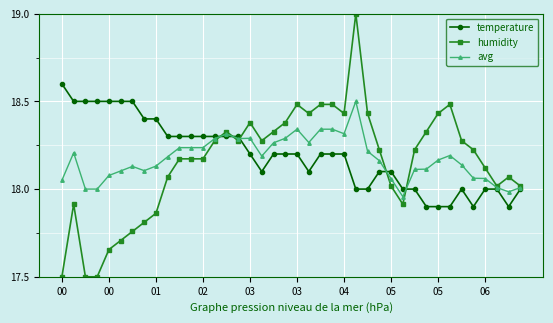

True or false: humidity has more than 2 interior local peaks.

True